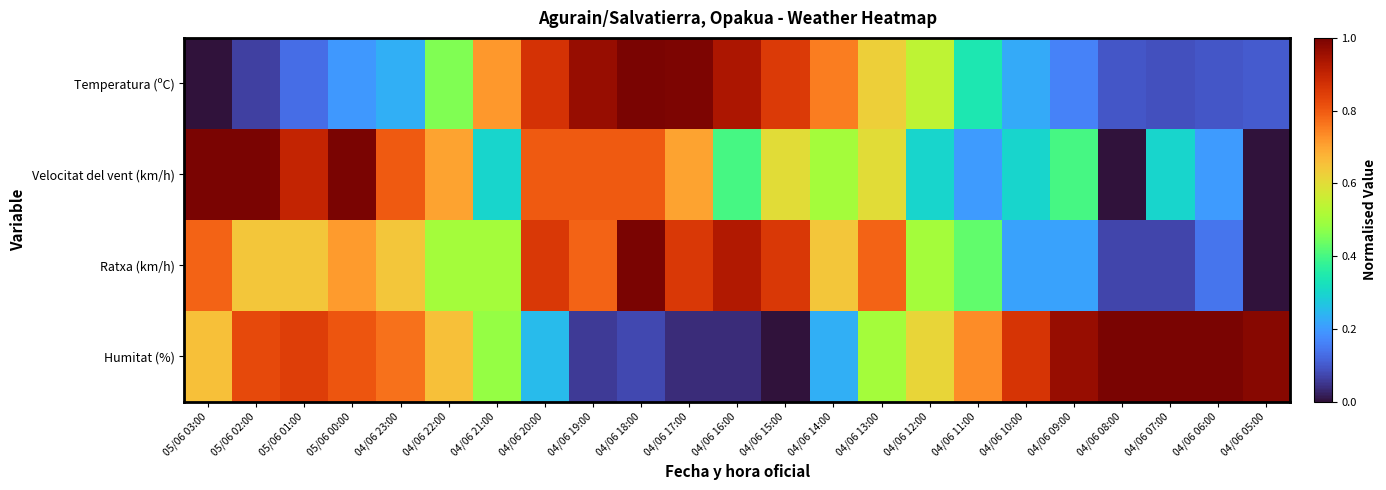

Reading left to right, what are all the values shown in this chart?

Temperatura (ºC): 05/06 03:00=0.0	05/06 02:00=0.1	05/06 01:00=0.1	05/06 00:00=0.2	04/06 23:00=0.2	04/06 22:00=0.5	04/06 21:00=0.7	04/06 20:00=0.9	04/06 19:00=1.0	04/06 18:00=1.0	04/06 17:00=1.0	04/06 16:00=0.9	04/06 15:00=0.9	04/06 14:00=0.8	04/06 13:00=0.6	04/06 12:00=0.5	04/06 11:00=0.3	04/06 10:00=0.2	04/06 09:00=0.2	04/06 08:00=0.1	04/06 07:00=0.1	04/06 06:00=0.1	04/06 05:00=0.1
Velocitat del vent (km/h): 05/06 03:00=1.0	05/06 02:00=1.0	05/06 01:00=0.9	05/06 00:00=1.0	04/06 23:00=0.8	04/06 22:00=0.7	04/06 21:00=0.3	04/06 20:00=0.8	04/06 19:00=0.8	04/06 18:00=0.8	04/06 17:00=0.7	04/06 16:00=0.4	04/06 15:00=0.6	04/06 14:00=0.5	04/06 13:00=0.6	04/06 12:00=0.3	04/06 11:00=0.2	04/06 10:00=0.3	04/06 09:00=0.4	04/06 08:00=0.0	04/06 07:00=0.3	04/06 06:00=0.2	04/06 05:00=0.0
Ratxa (km/h): 05/06 03:00=0.8	05/06 02:00=0.6	05/06 01:00=0.6	05/06 00:00=0.7	04/06 23:00=0.6	04/06 22:00=0.5	04/06 21:00=0.5	04/06 20:00=0.9	04/06 19:00=0.8	04/06 18:00=1.0	04/06 17:00=0.9	04/06 16:00=0.9	04/06 15:00=0.9	04/06 14:00=0.6	04/06 13:00=0.8	04/06 12:00=0.5	04/06 11:00=0.4	04/06 10:00=0.2	04/06 09:00=0.2	04/06 08:00=0.1	04/06 07:00=0.1	04/06 06:00=0.1	04/06 05:00=0.0
Humitat (%): 05/06 03:00=0.7	05/06 02:00=0.8	05/06 01:00=0.8	05/06 00:00=0.8	04/06 23:00=0.8	04/06 22:00=0.7	04/06 21:00=0.5	04/06 20:00=0.2	04/06 19:00=0.1	04/06 18:00=0.1	04/06 17:00=0.0	04/06 16:00=0.0	04/06 15:00=0.0	04/06 14:00=0.2	04/06 13:00=0.5	04/06 12:00=0.6	04/06 11:00=0.7	04/06 10:00=0.9	04/06 09:00=1.0	04/06 08:00=1.0	04/06 07:00=1.0	04/06 06:00=1.0	04/06 05:00=1.0